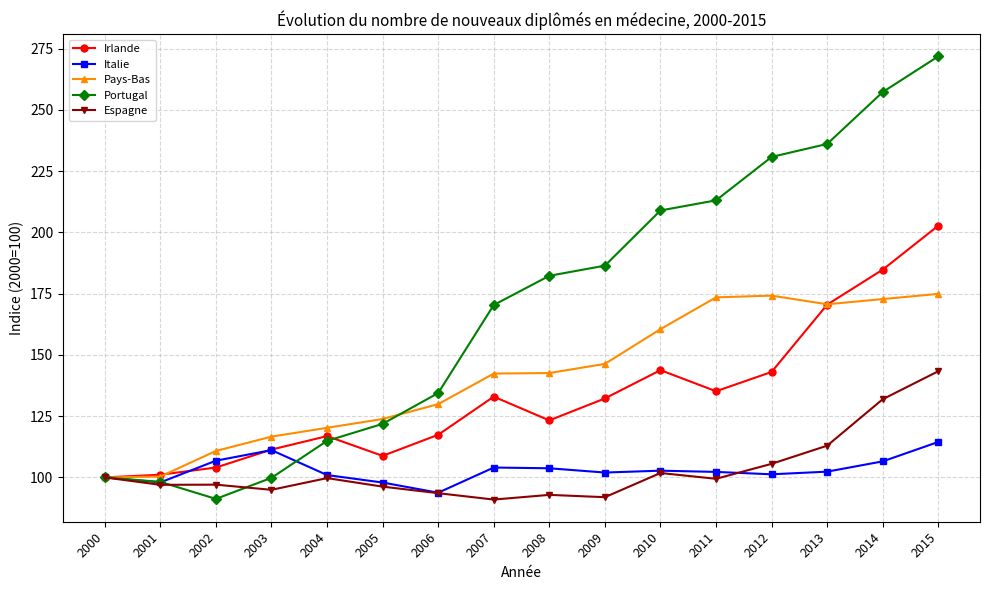

What is the approximate value of Espagne at 2001?

97.0